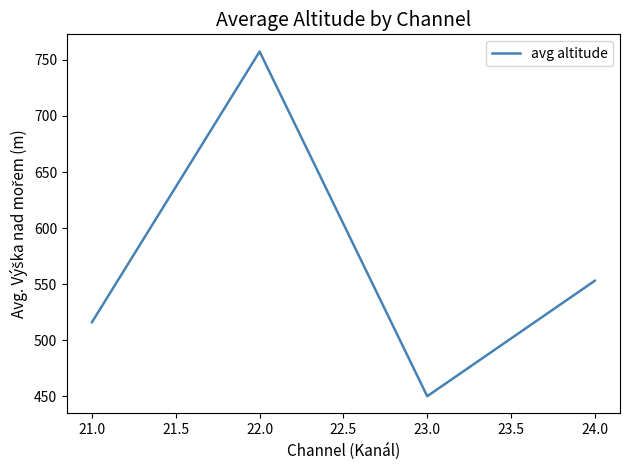

Reading left to right, transcribe all the data shown in this chart.

516.0	757.5	449.9	553.0